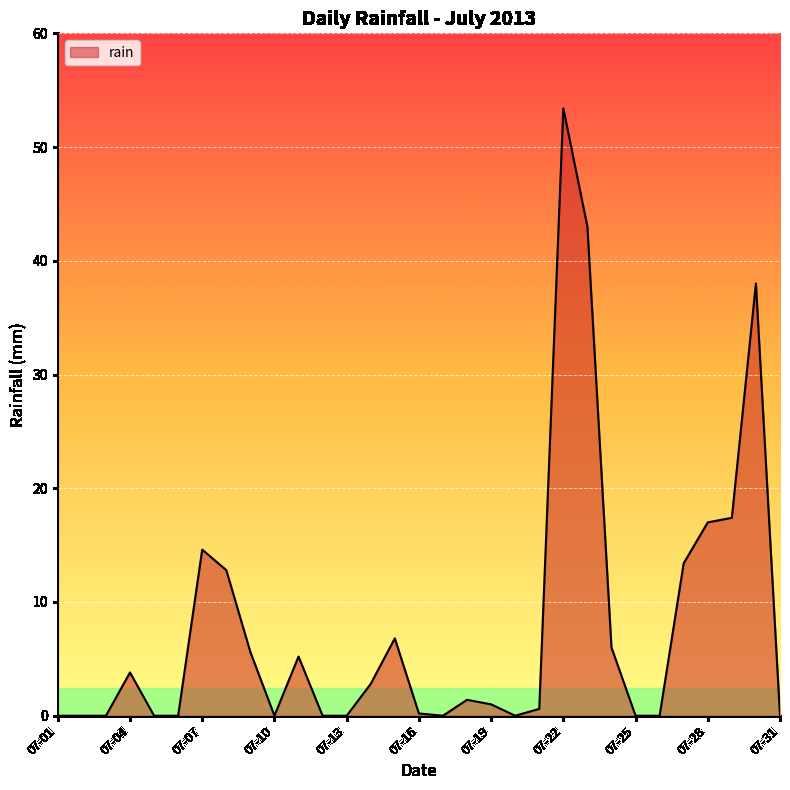

What is the maximum value shown in the chart?

53.4